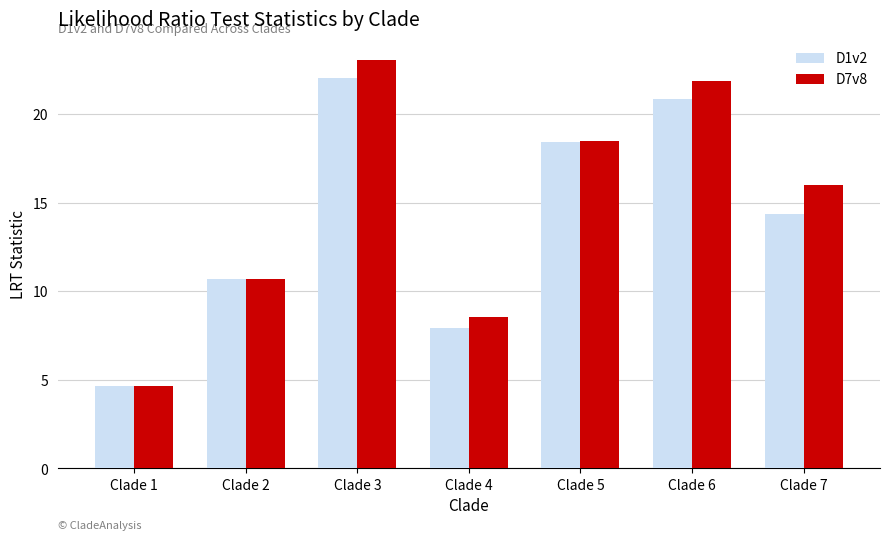

How many bars are there in each group?

2